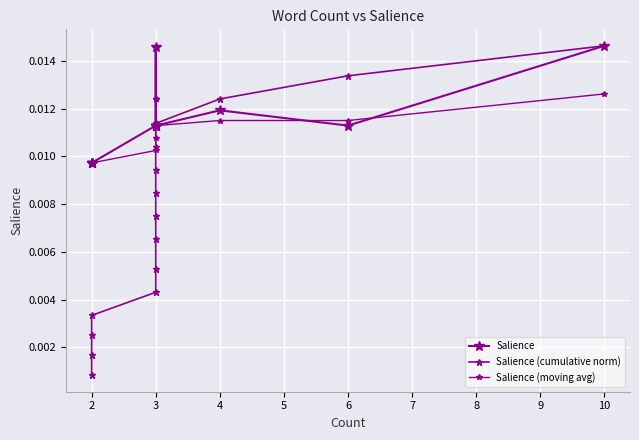

True or false: Salience (cumulative norm) and Salience (moving avg) intersect in this chart.

True